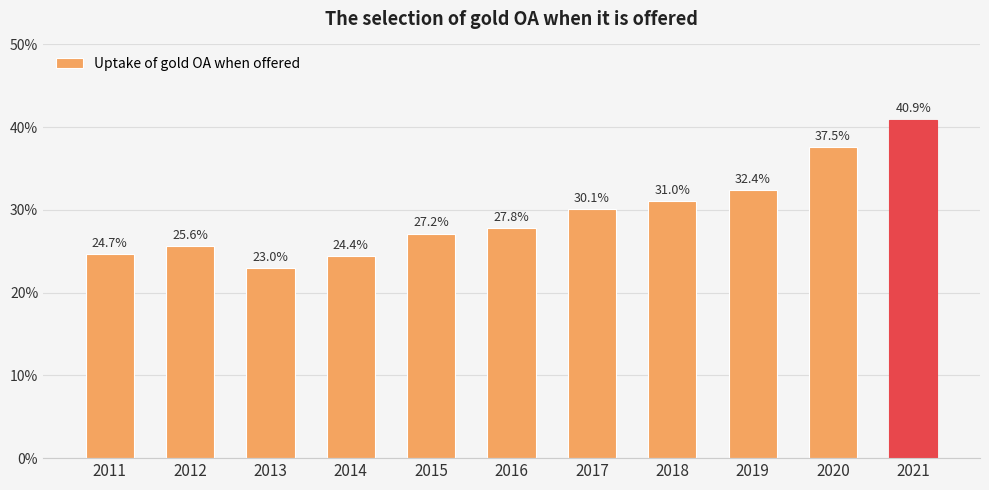

Are the bars horizontal?

No